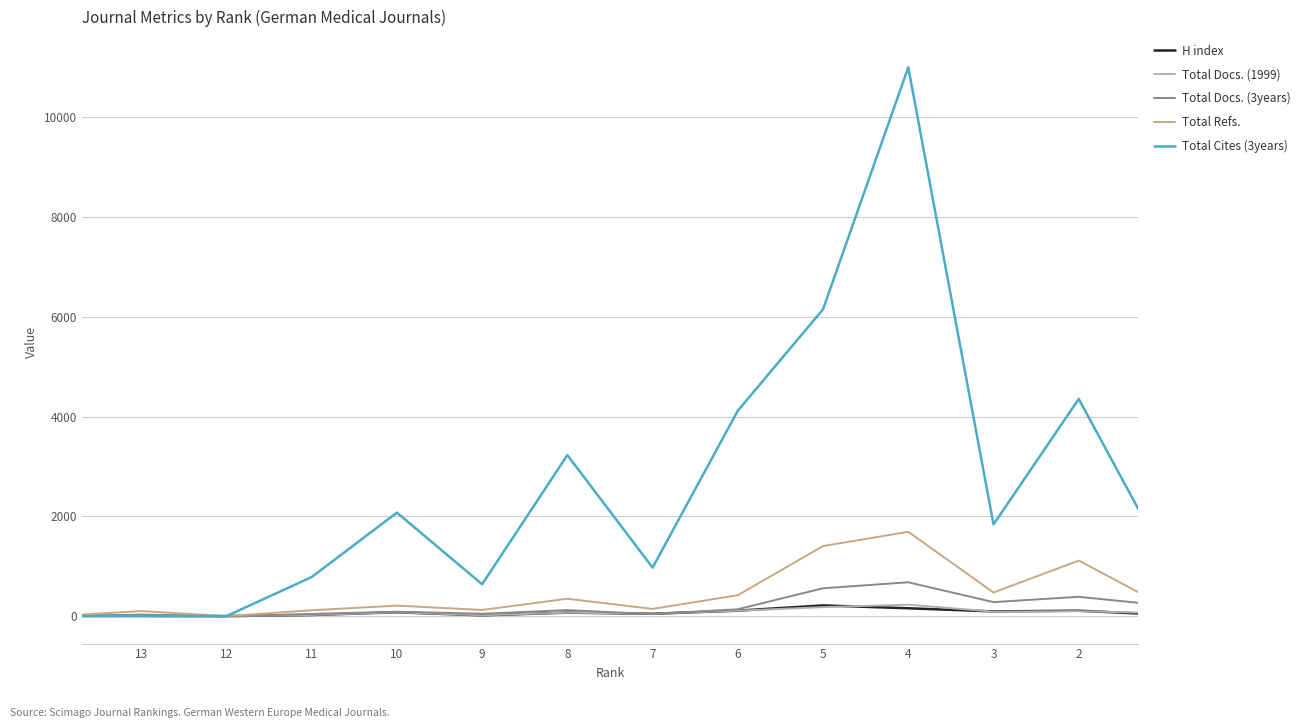

What are all the series names shown in the legend?

H index, Total Docs. (1999), Total Docs. (3years), Total Refs., Total Cites (3years)